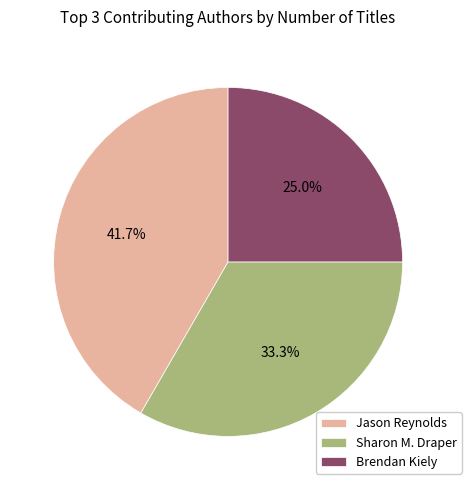

Which slice is the smallest?

Brendan Kiely